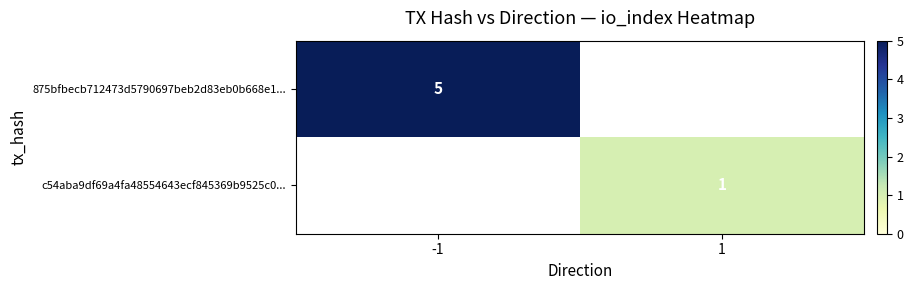

What is the maximum value shown in the chart?

5.0